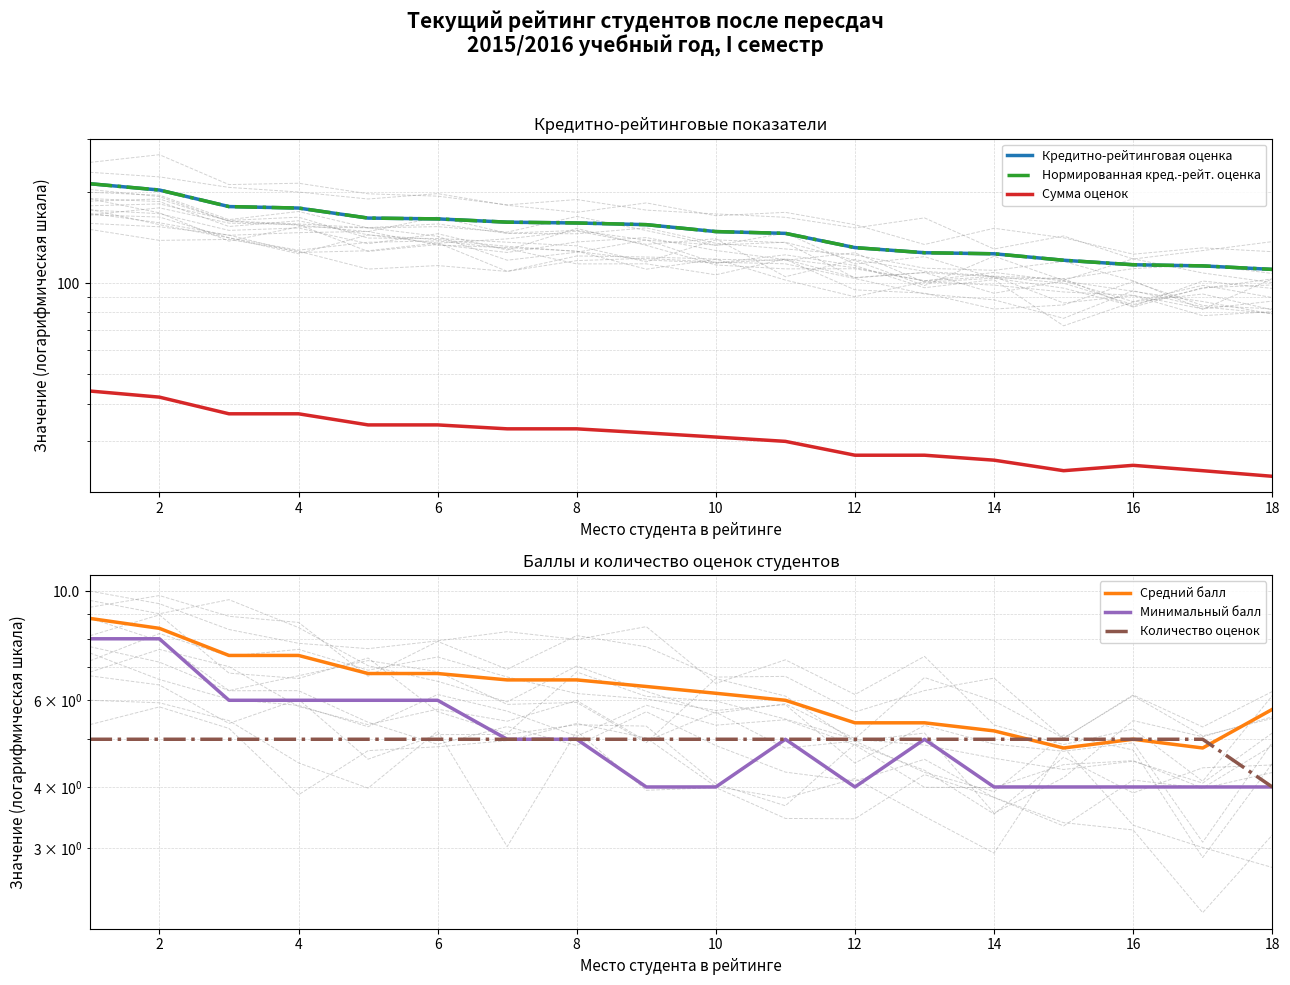

True or false: Кредитно-рейтинговая оценка has more than 2 points higher than both neighbors.

False